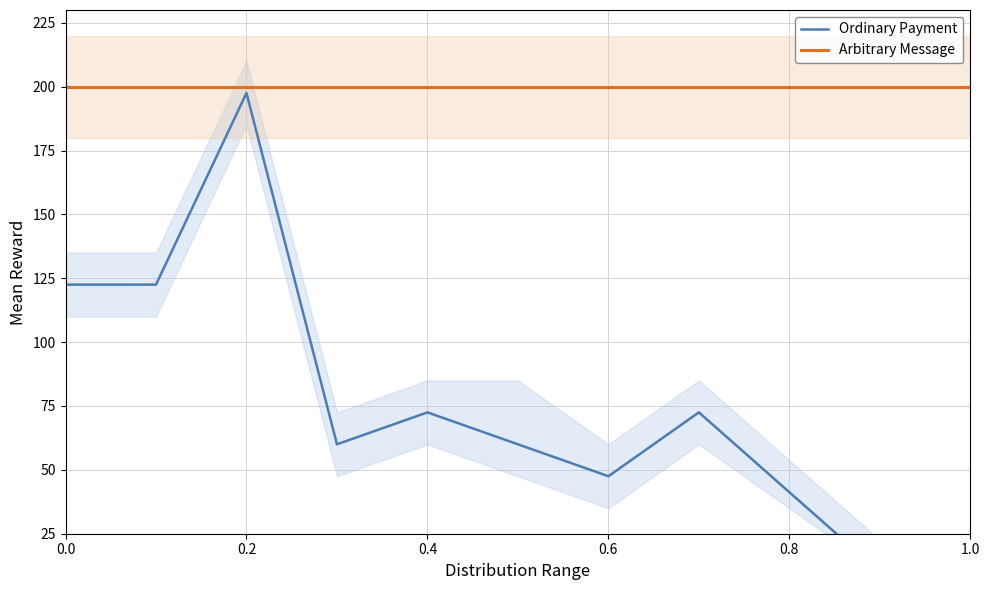

True or false: Ordinary Payment has more than 1 interior local peaks.

True